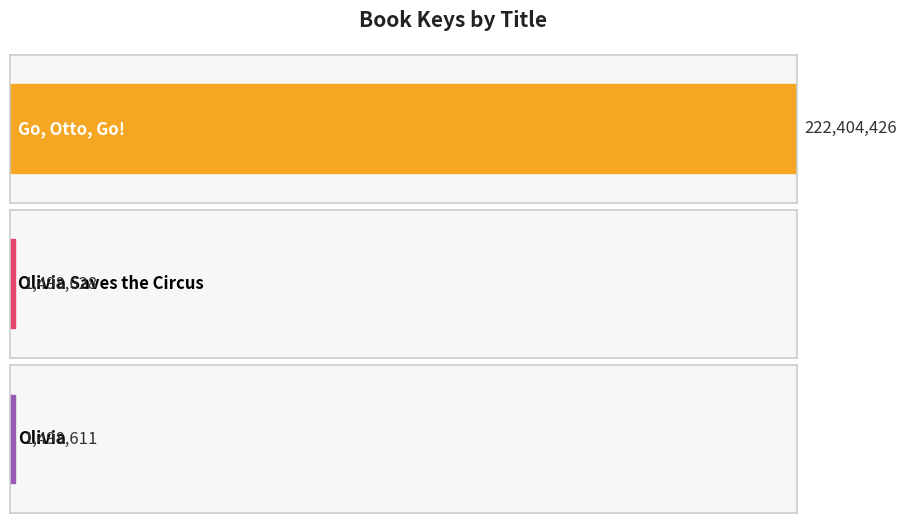

What is the average value?

75133888